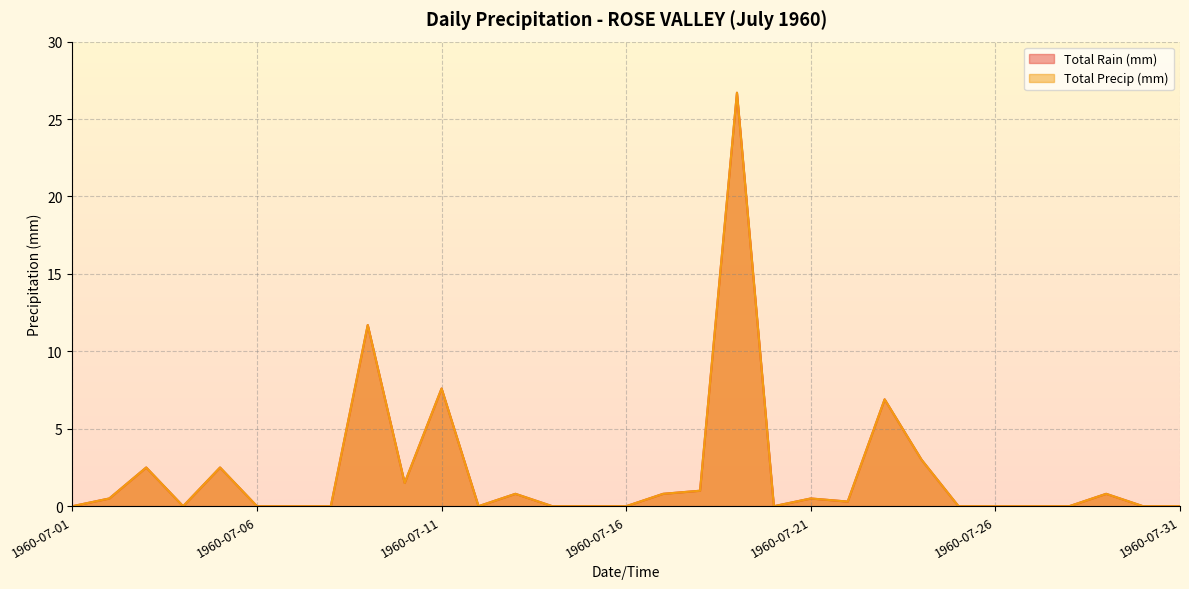

What is the sum of the Total Precip (mm) values at 1960-07-03 and 1960-07-18?

3.5